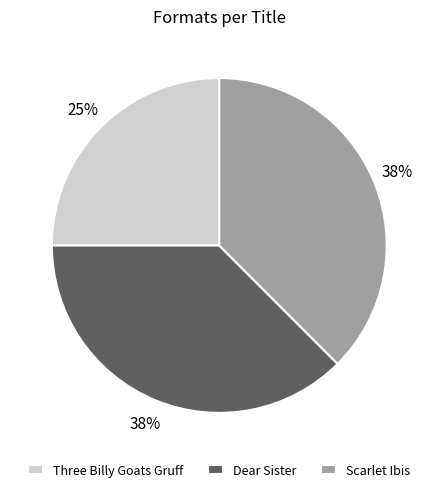

To the nearest percent, what is the average slice percentage?

33%